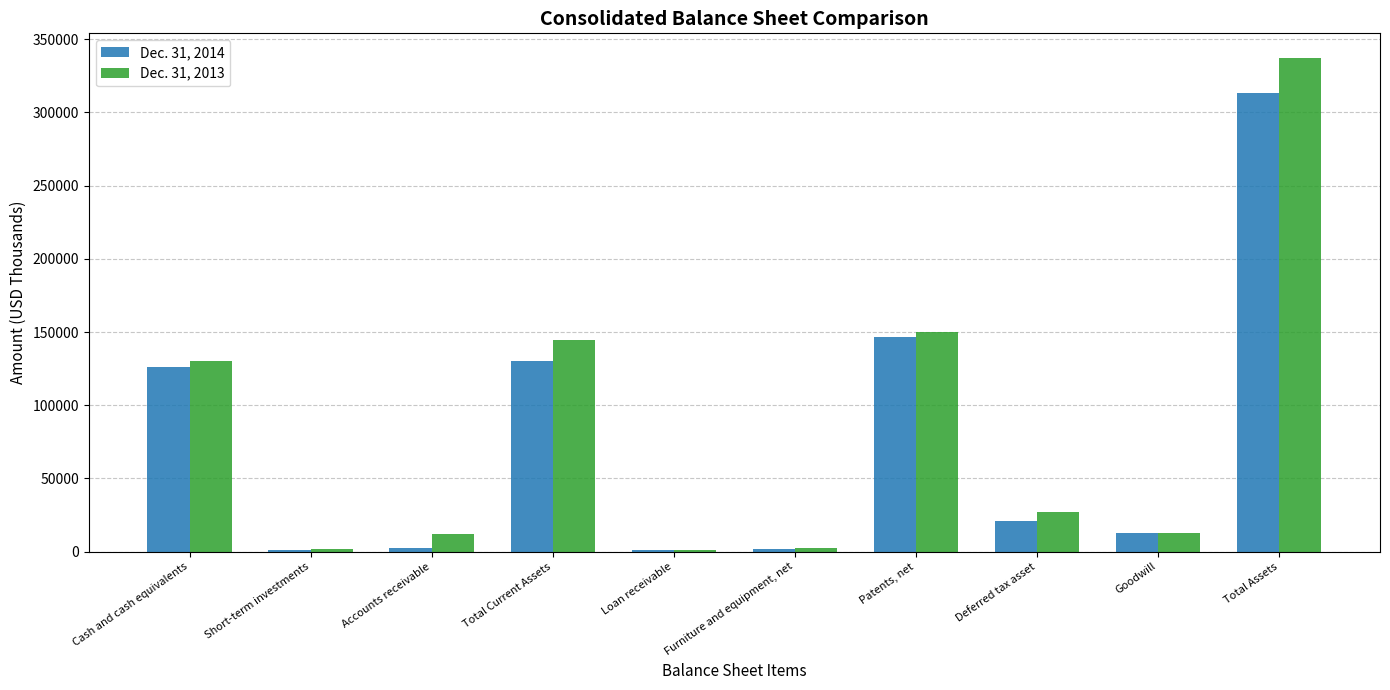

List the labels in order of Dec. 31, 2014 value, smallest first.

Loan receivable, Short-term investments, Furniture and equipment, net, Accounts receivable, Goodwill, Deferred tax asset, Cash and cash equivalents, Total Current Assets, Patents, net, Total Assets